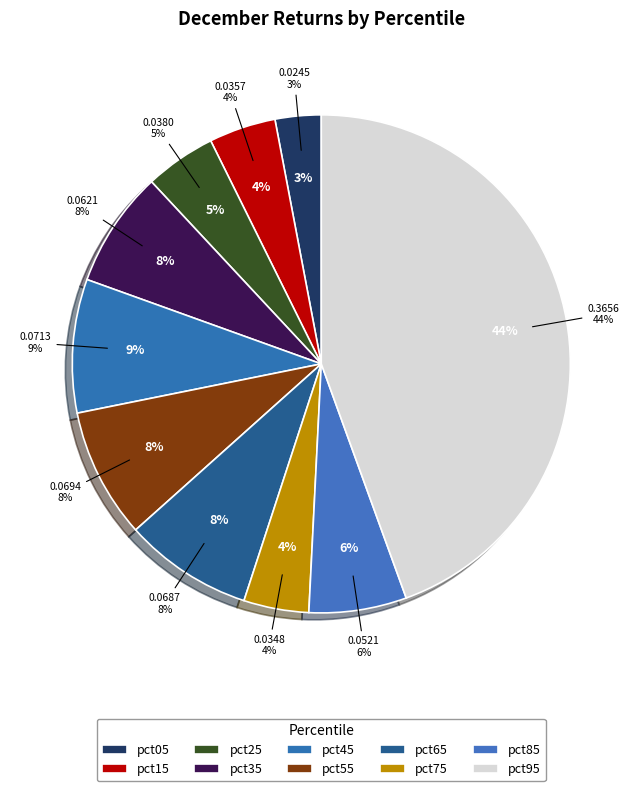

The pct85 slice represents 6% of the pie. True or false?

True